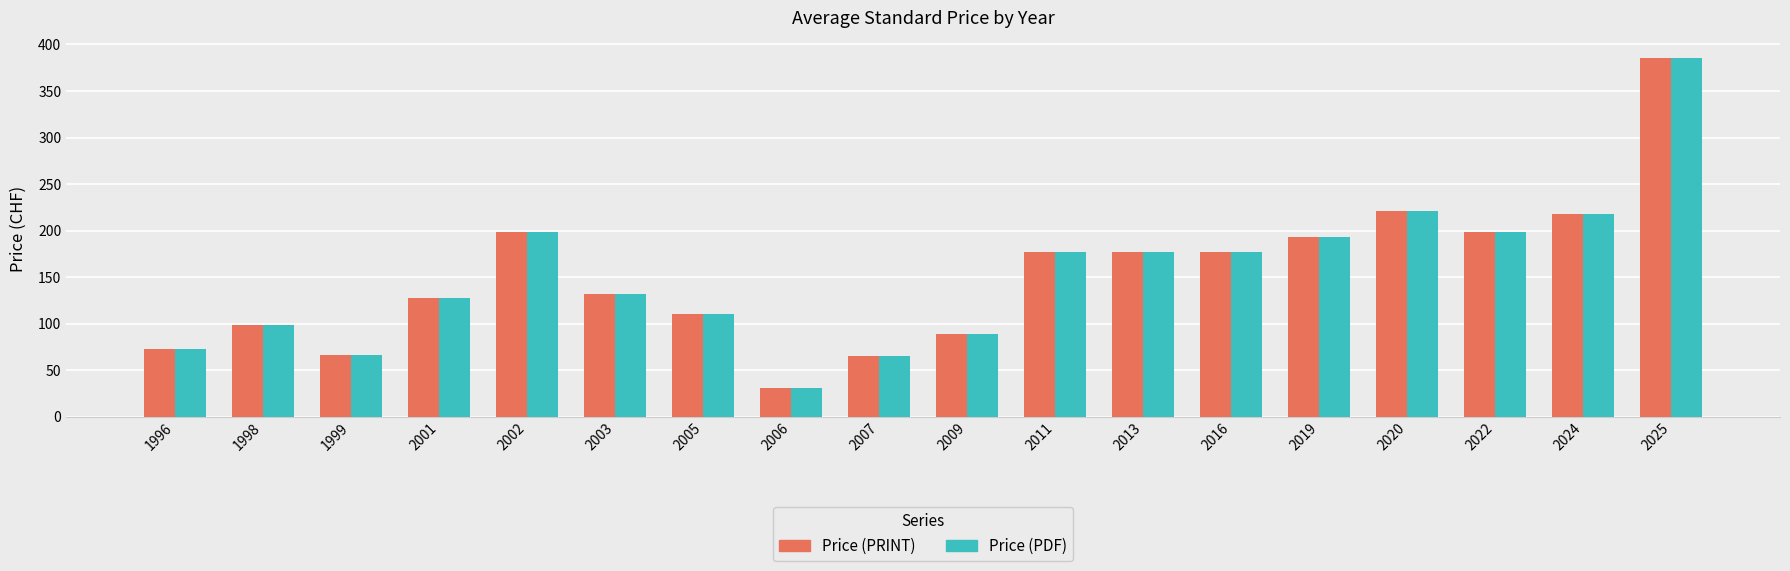

Is the value of Price (PRINT) at 1999 greater than the value of Price (PDF) at 2002?

No